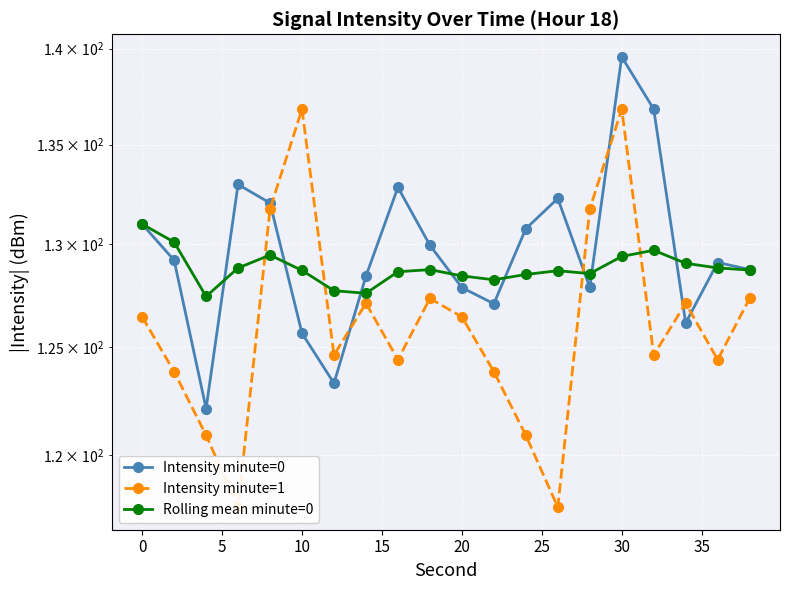

How many data points does each series have?

20